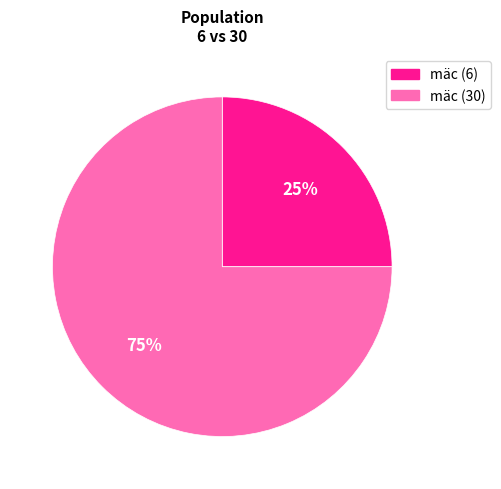

Which slice represents more than half of the pie?

mäc (30)